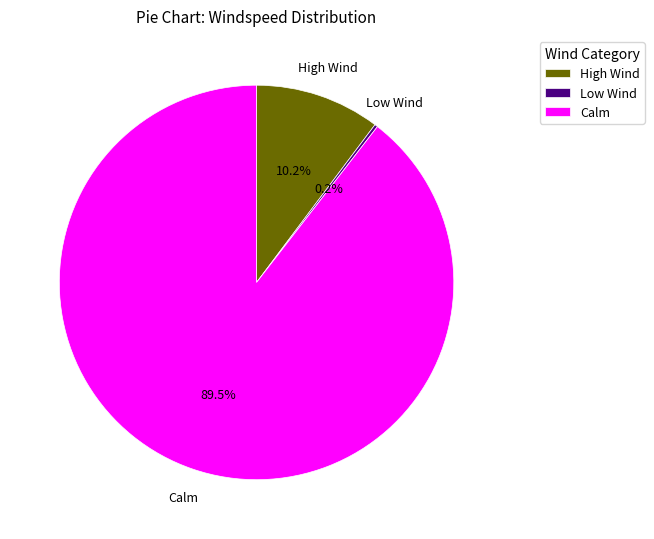

What percentage is NOT represented by High Wind?

89.8%